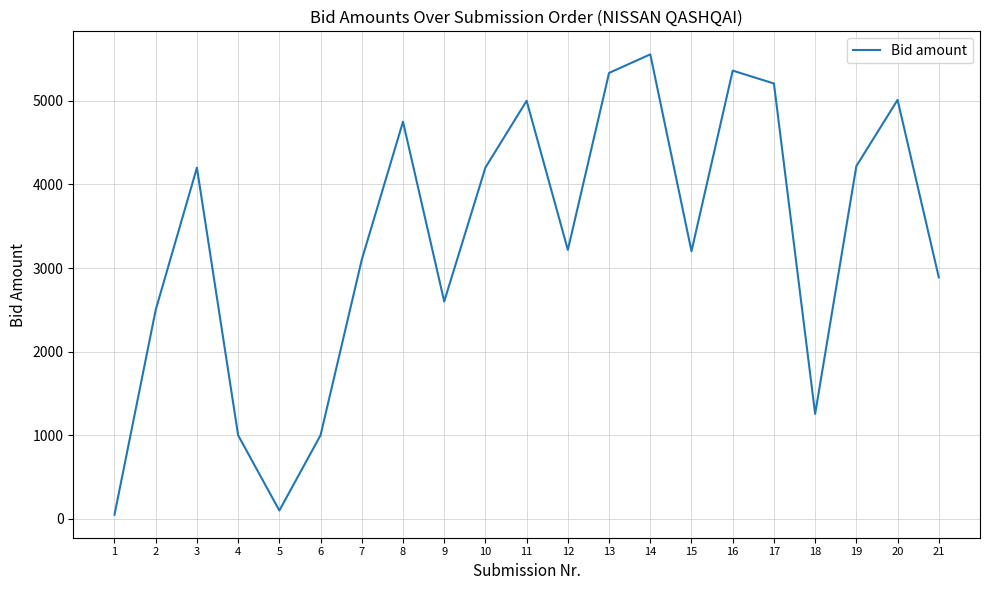

The value at 19 is 7246.2. True or false?

False